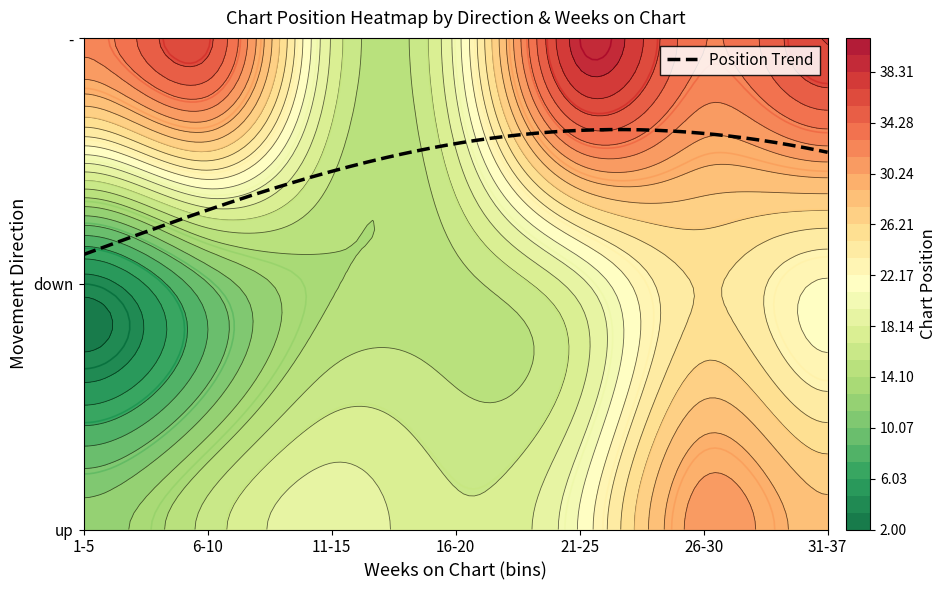

Which series has the largest range (max minus min)?

down